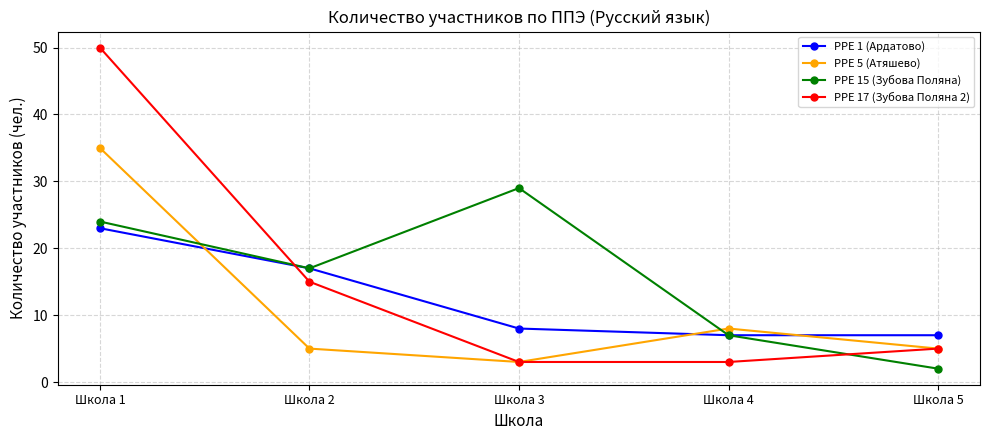

How many categories are shown in the chart?

5